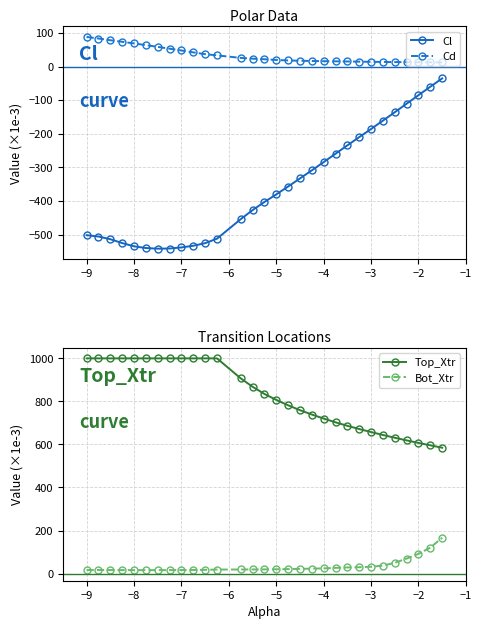

True or false: Top_Xtr and Bot_Xtr intersect in this chart.

False